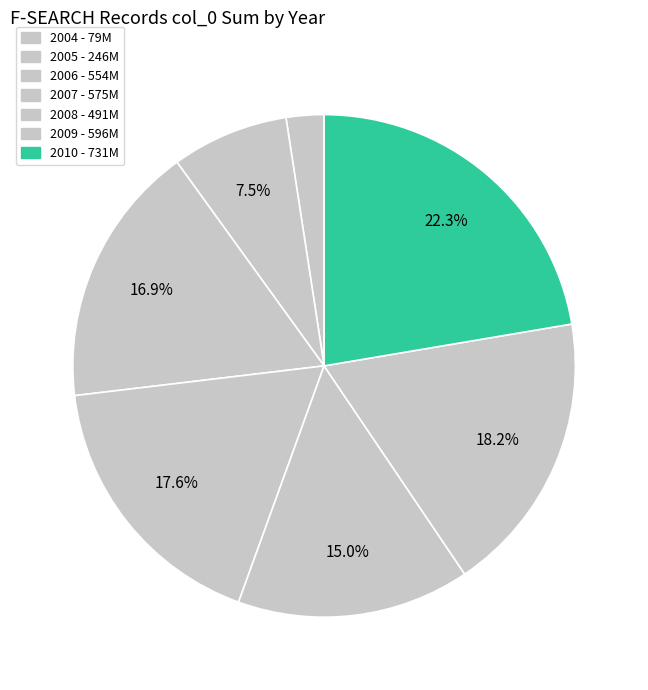

Is there any slice that represents more than half of the pie?

No